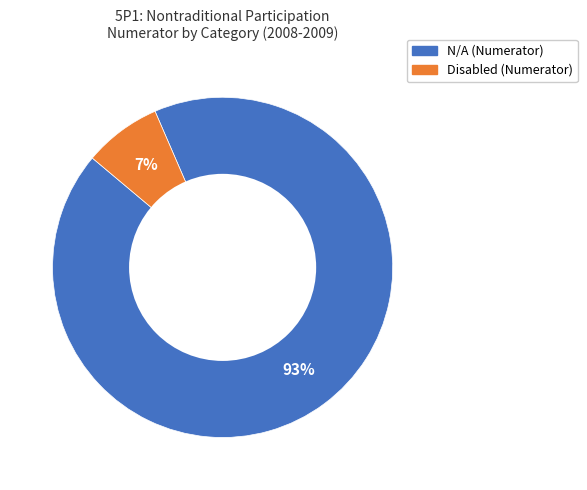

Does any single category account for the majority?

Yes